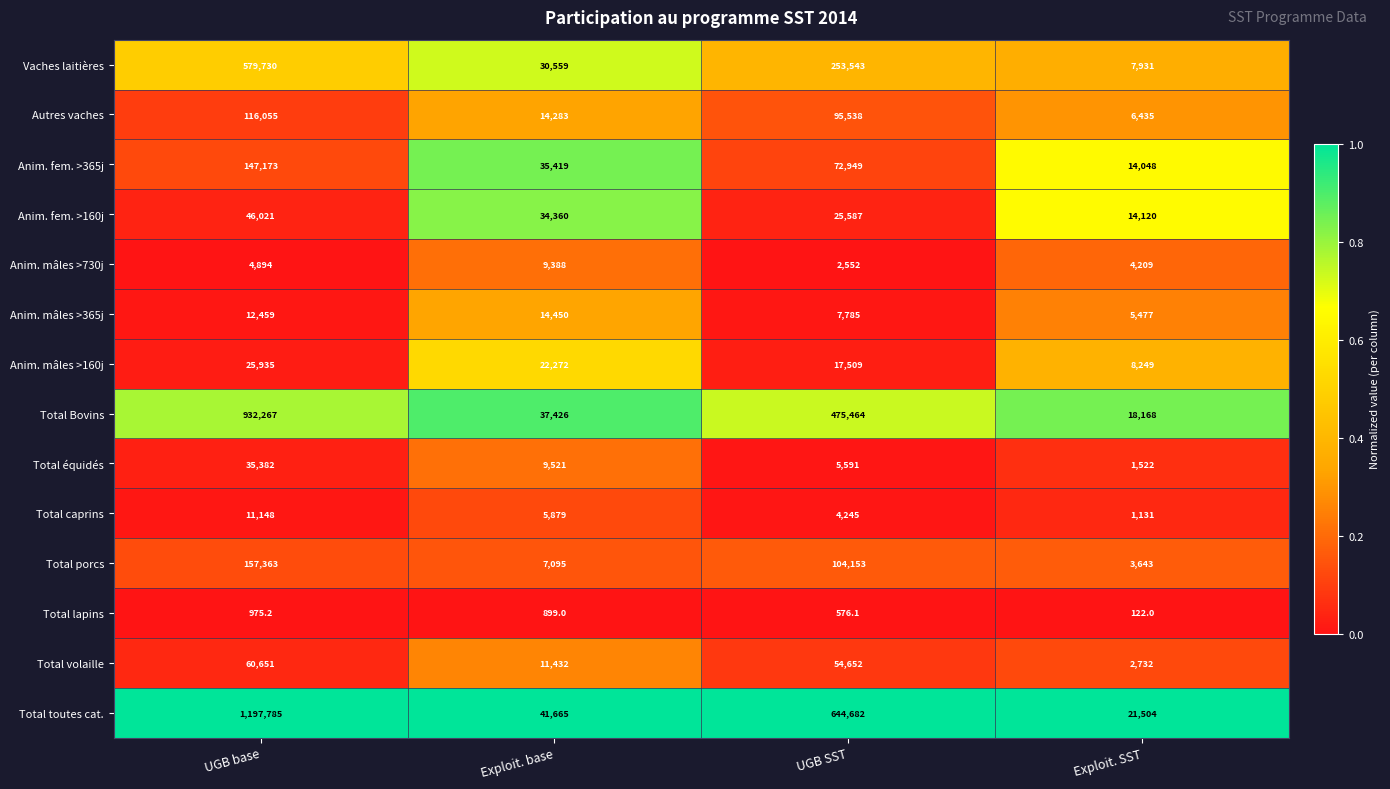

Read the Anim. fem. >160j value at Exploit. SST.

14120.0